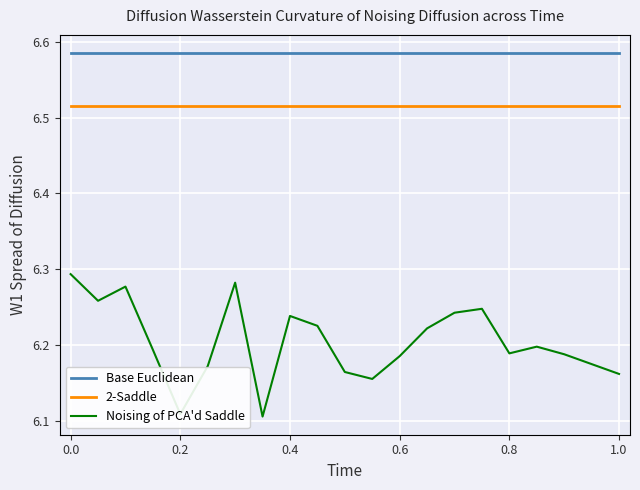

Which series has the widest spread of values?

Noising of PCA'd Saddle